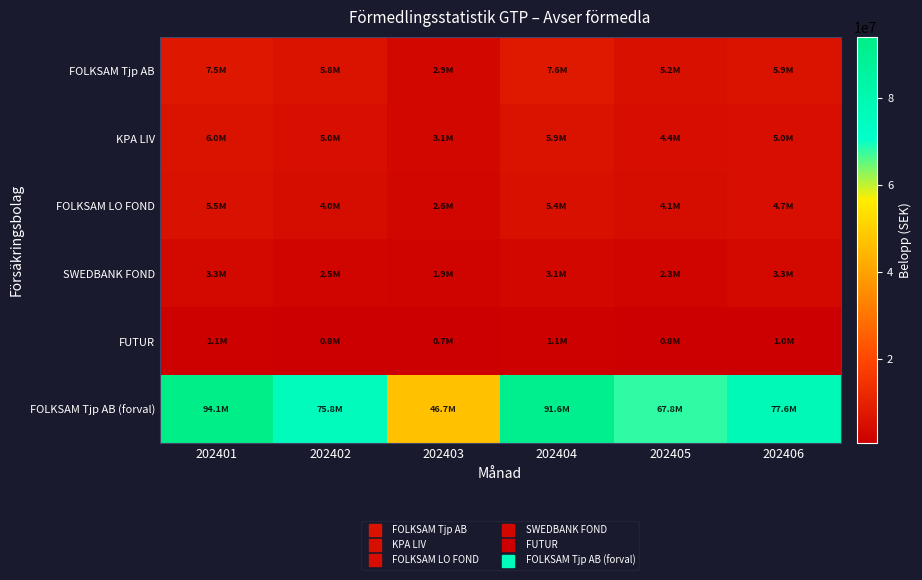

Reading left to right, what are all the values shown in this chart?

FOLKSAM Tjp AB: 202401=7470078	202402=5766864	202403=2869216	202404=7594106	202405=5159836	202406=5896837
KPA LIV: 202401=6007239	202402=4992822	202403=3090805	202404=5859174	202405=4378704	202406=4969568
FOLKSAM LO FOND: 202401=5508883	202402=4012131	202403=2609541	202404=5371990	202405=4109346	202406=4682875
SWEDBANK FOND: 202401=3285064	202402=2454680	202403=1890163	202404=3096379	202405=2328291	202406=3270147
FUTUR: 202401=1055143	202402=827807	202403=654394	202404=1118501	202405=761410	202406=982967
FOLKSAM Tjp AB (forval): 202401=94050329	202402=75826291	202403=46732071	202404=91596459	202405=67848827	202406=77641437